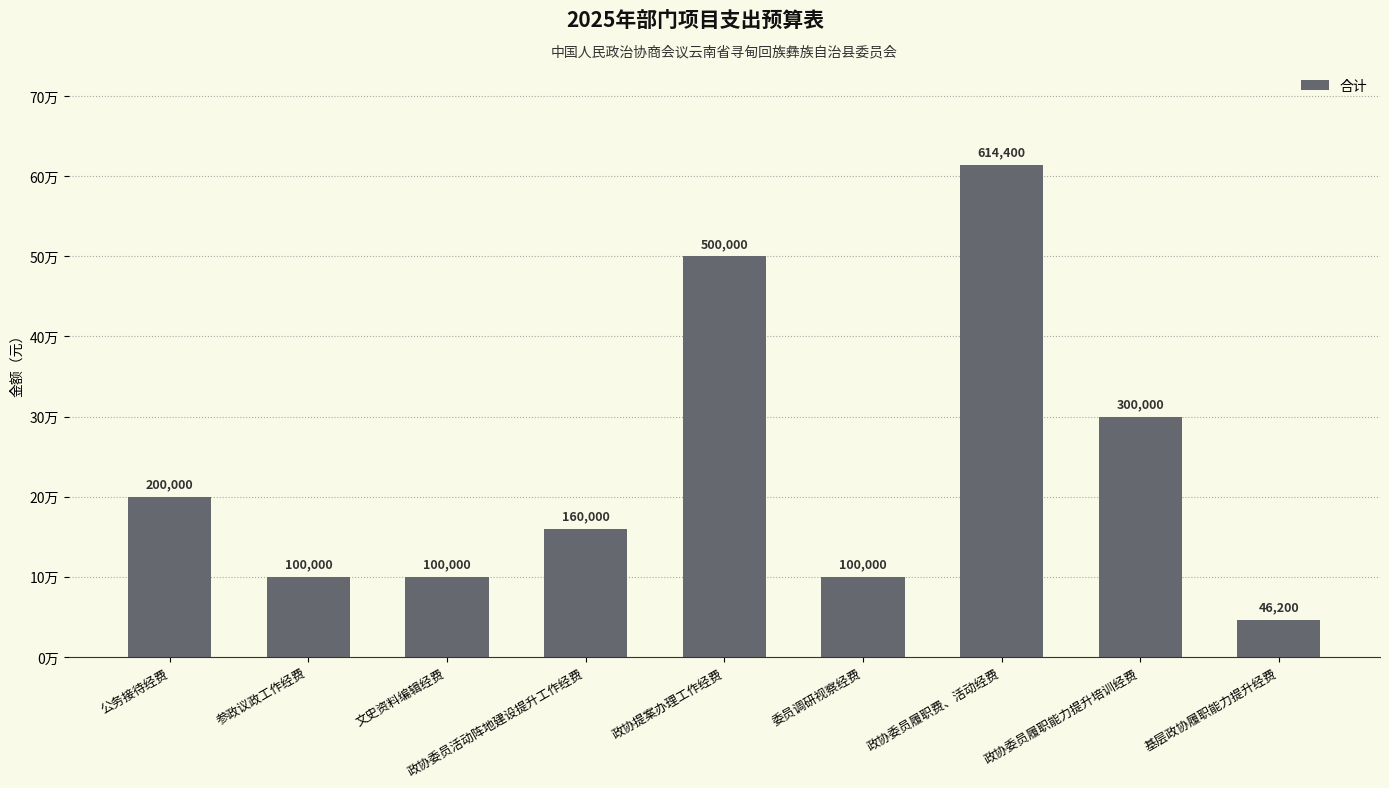

What is the sum of all values?

2120600